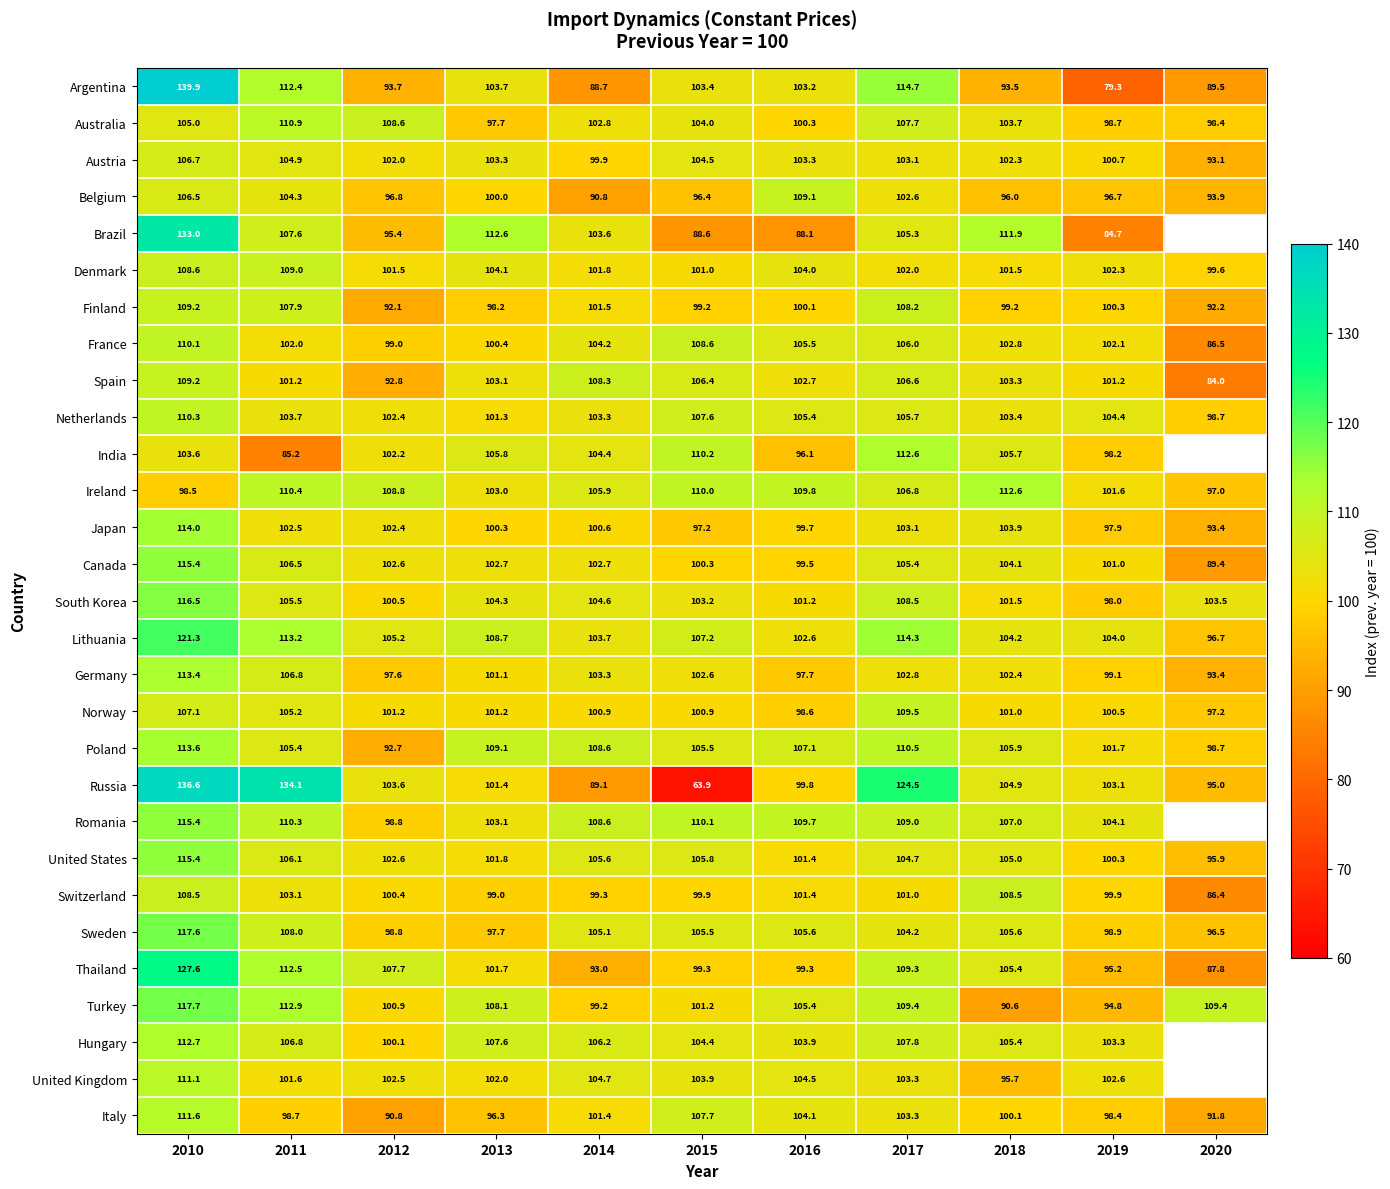

What is the total value across all series at 2017?

3111.9